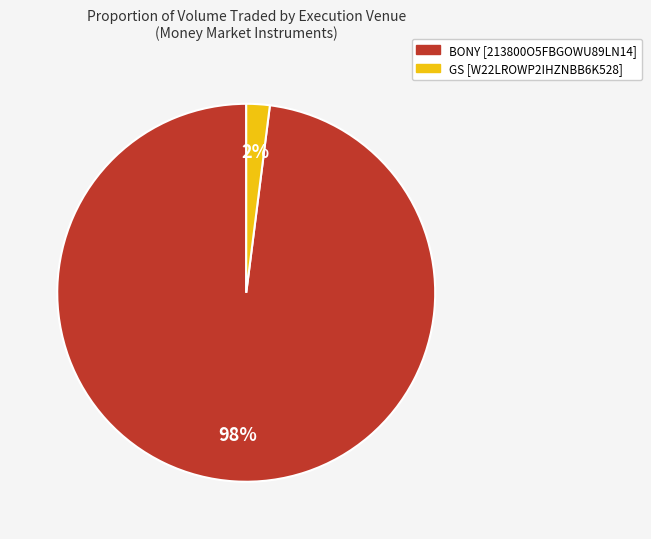

What is the smallest slice in the pie chart?

GS [W22LROWP2IHZNBB6K528]